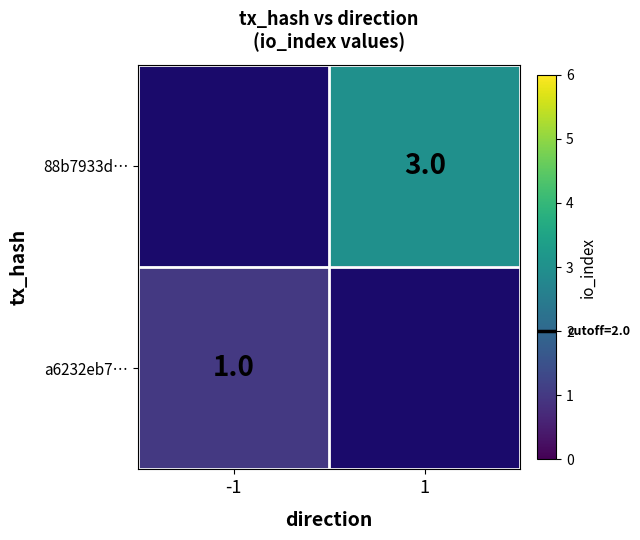

The value of a6232eb7… at -1 is 1. True or false?

True